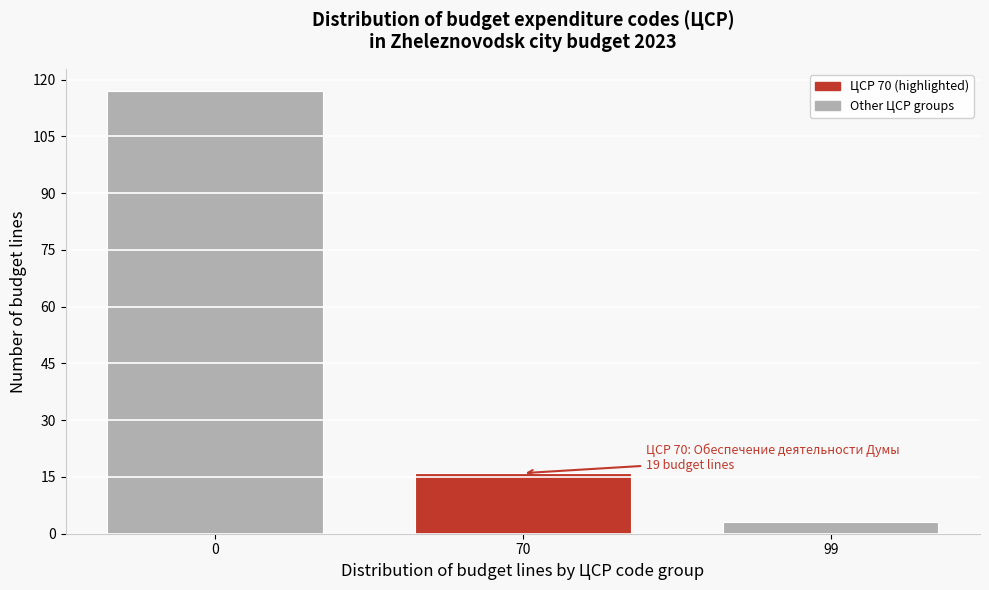

Reading right to left, what are all the values shown in this chart?

3	16	117